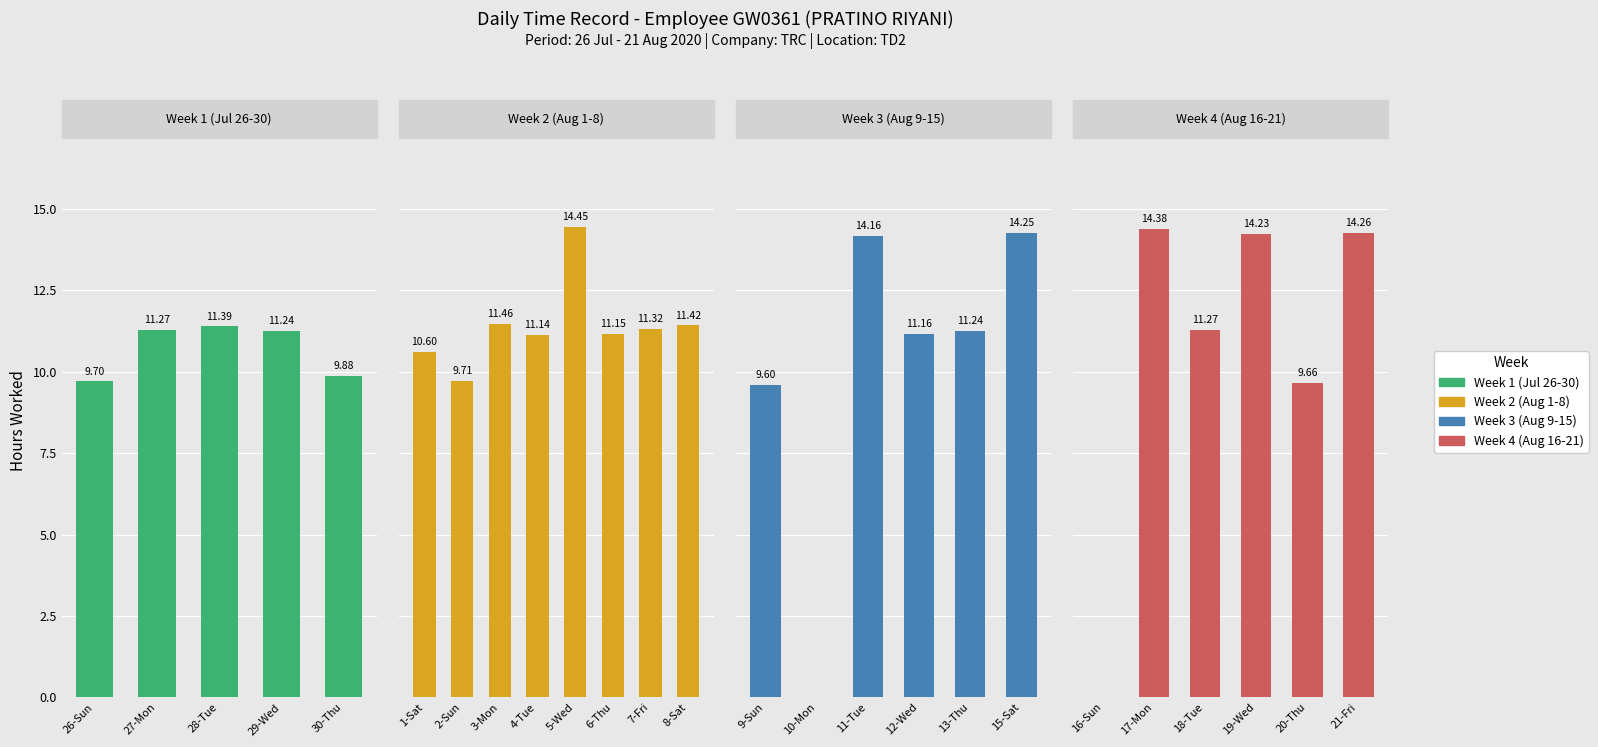

How many values are below 11?

8